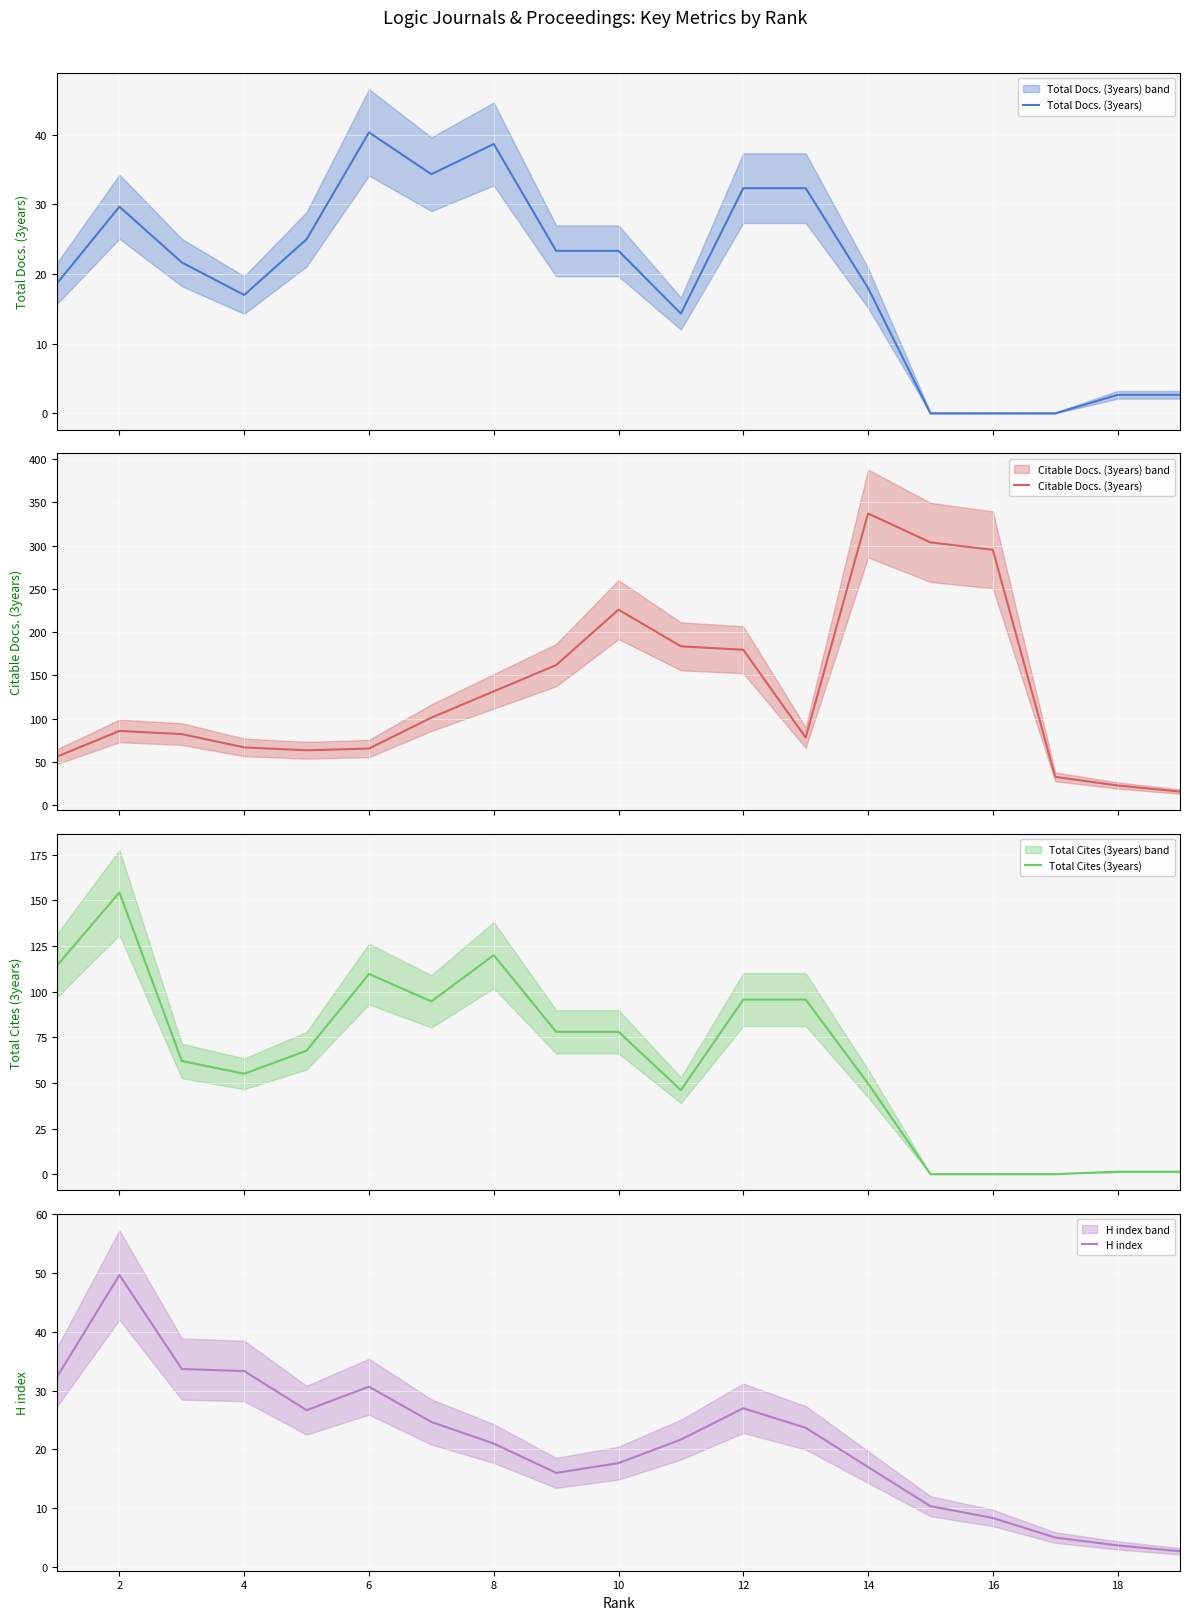

Is it true that Citable Docs. (3years) equals 375.0 at 10?

False